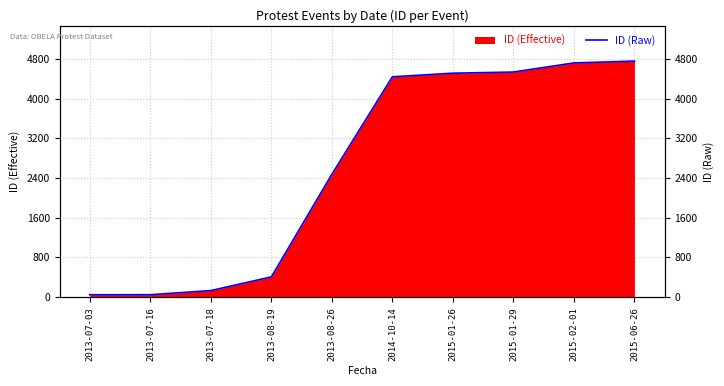

Where does the data first go above 4441?

2015-01-26